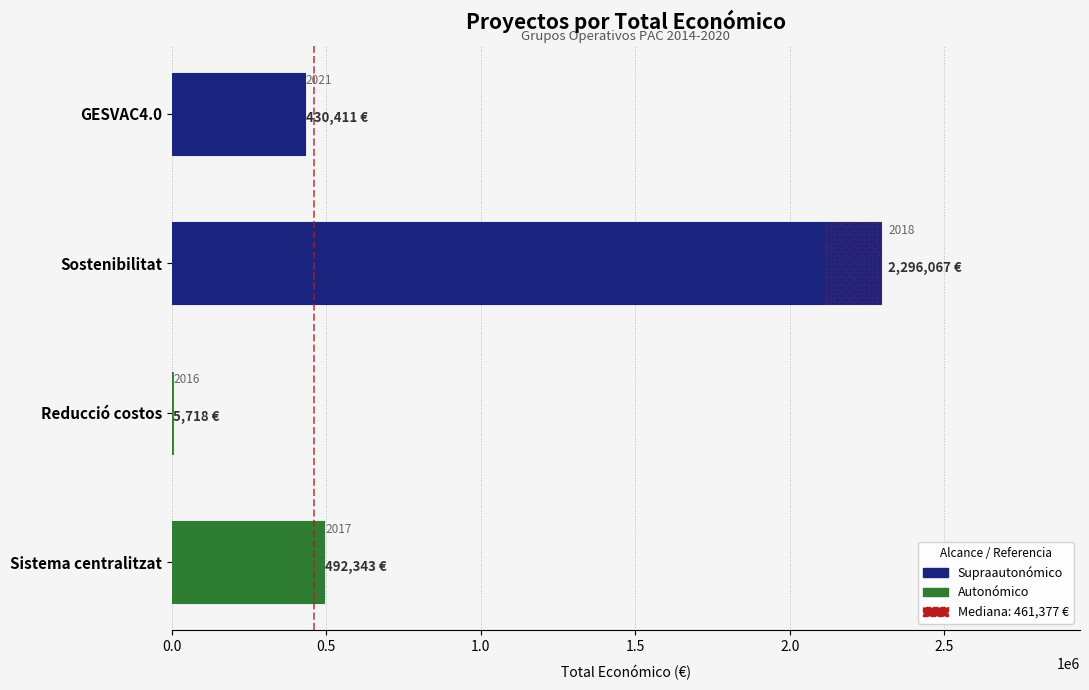

How many bars are there in total?

4